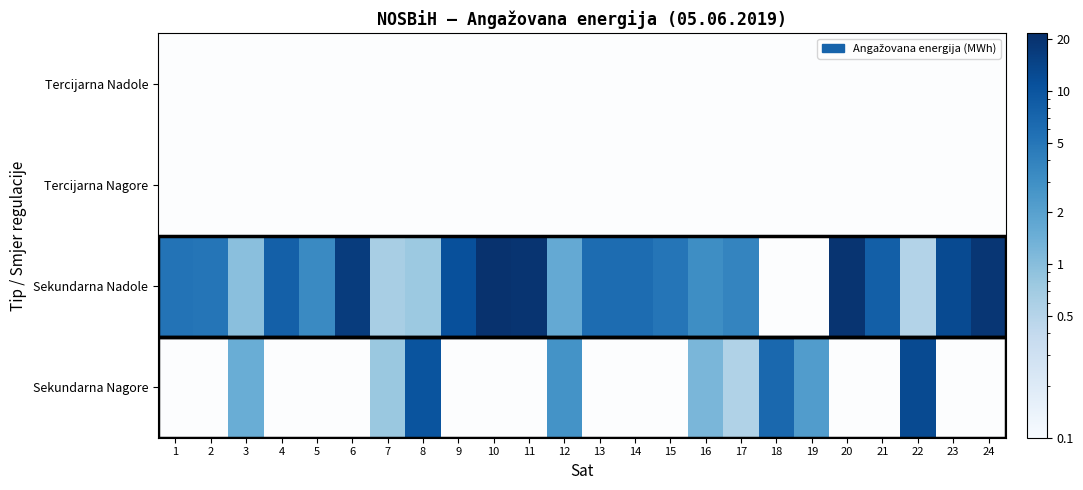

Which label corresponds to the smallest value in the chart?

1